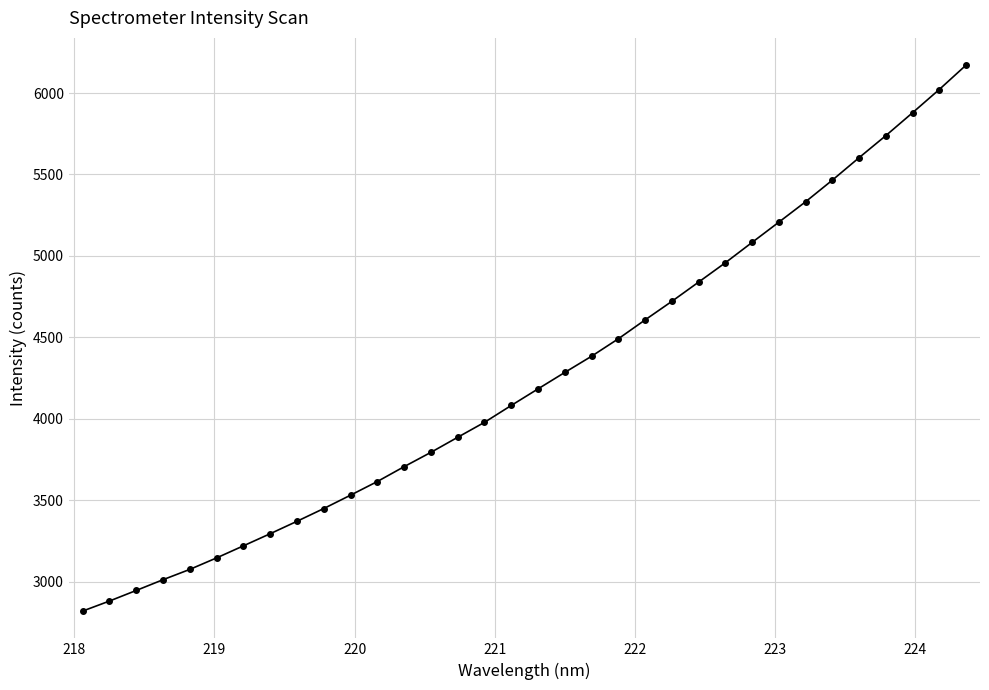

What is the value of the 16th point from the left?

3978.2